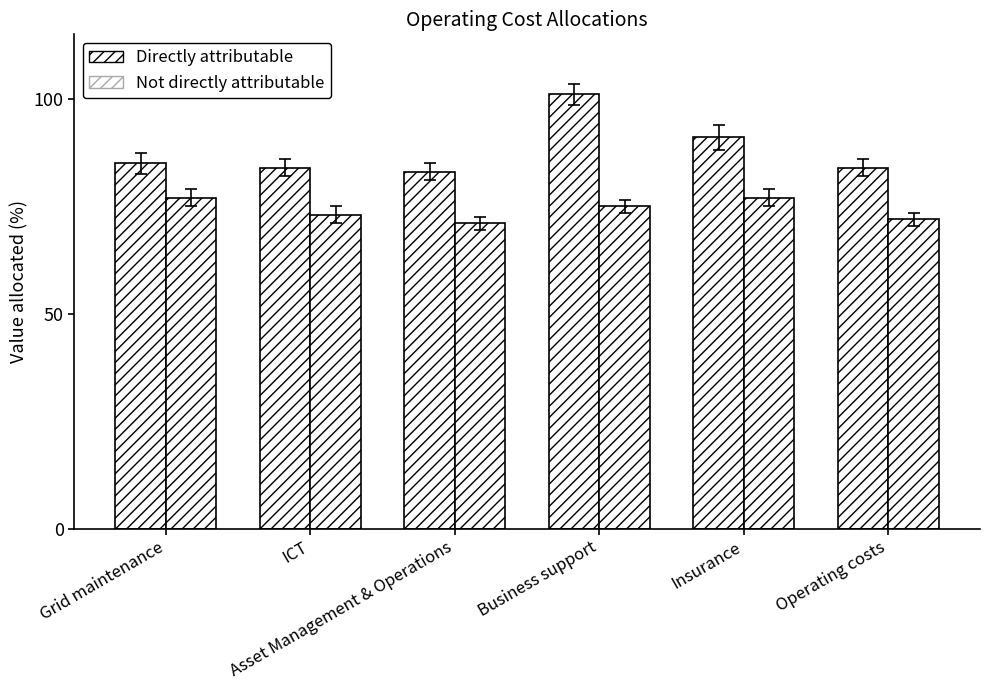

Are the bars grouped side by side (vs. stacked)?

Yes